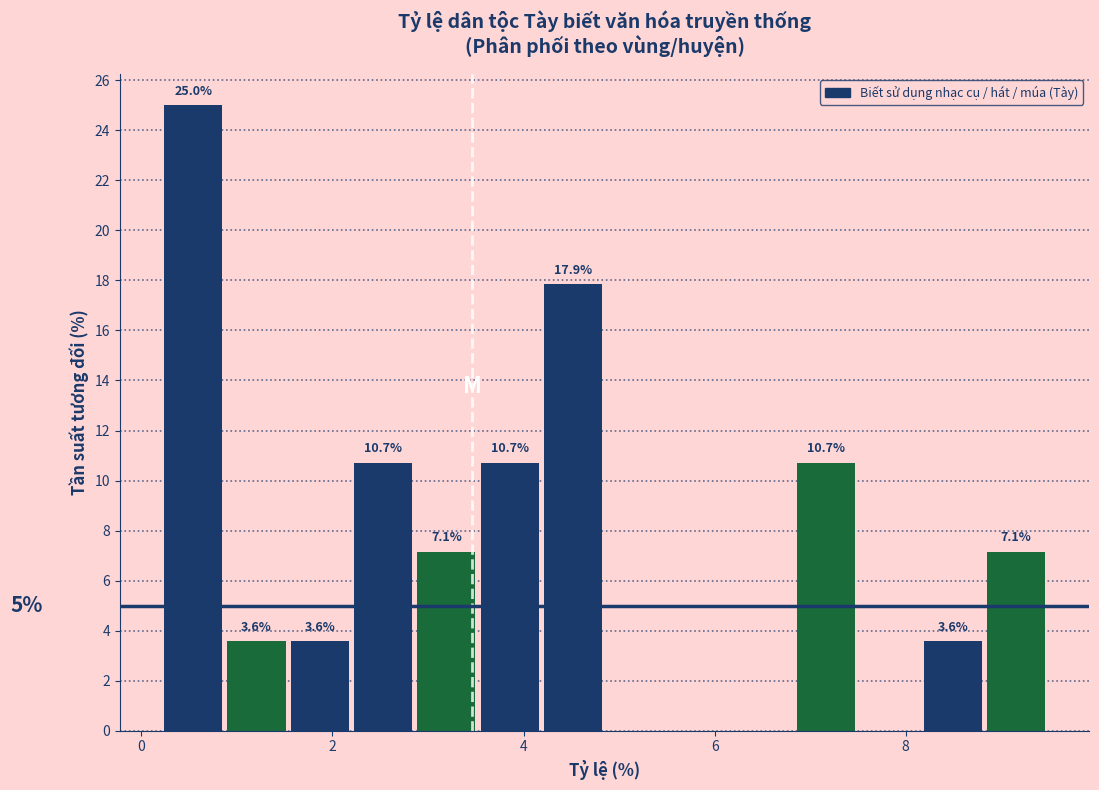

Read against the x-axis, roughly where is the centre of the tallest bar?

0.6